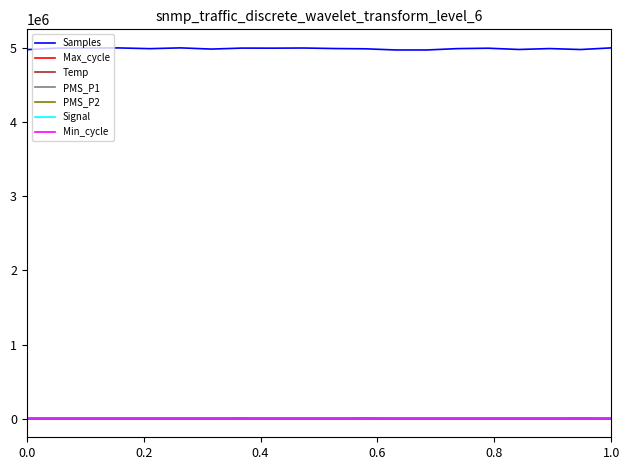

True or false: Temp and Samples intersect in this chart.

False